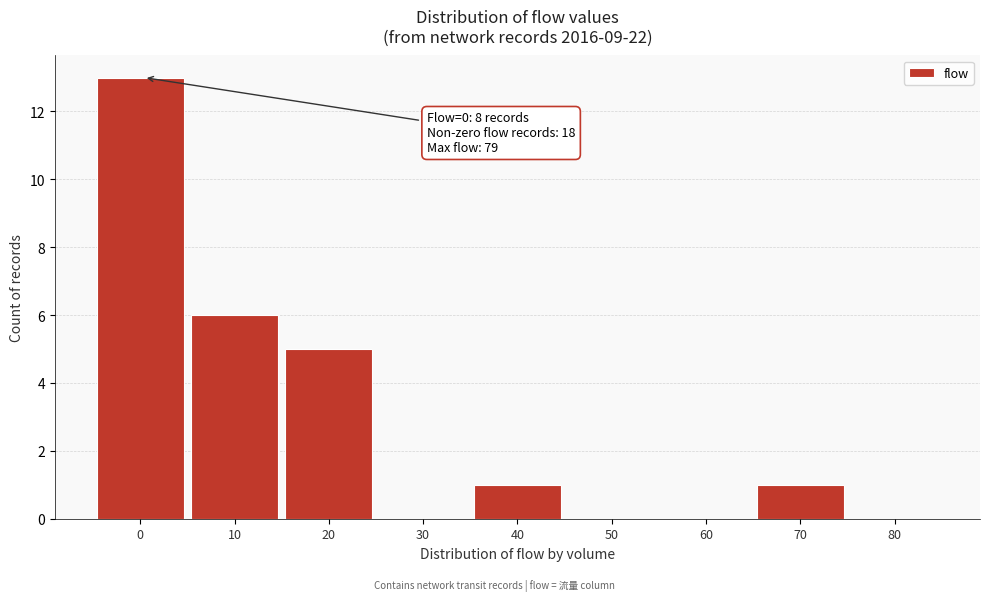

Reading left to right, transcribe all the data shown in this chart.

0=13	10=6	20=5	30=0	40=1	50=0	60=0	70=1	80=0